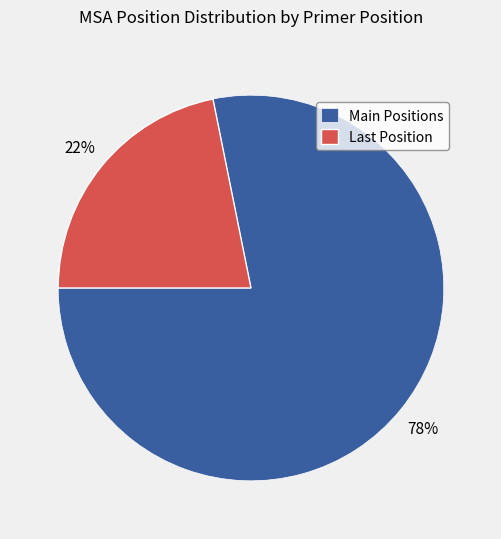

What percentage is the Main Positions slice, to the nearest percent?

78%